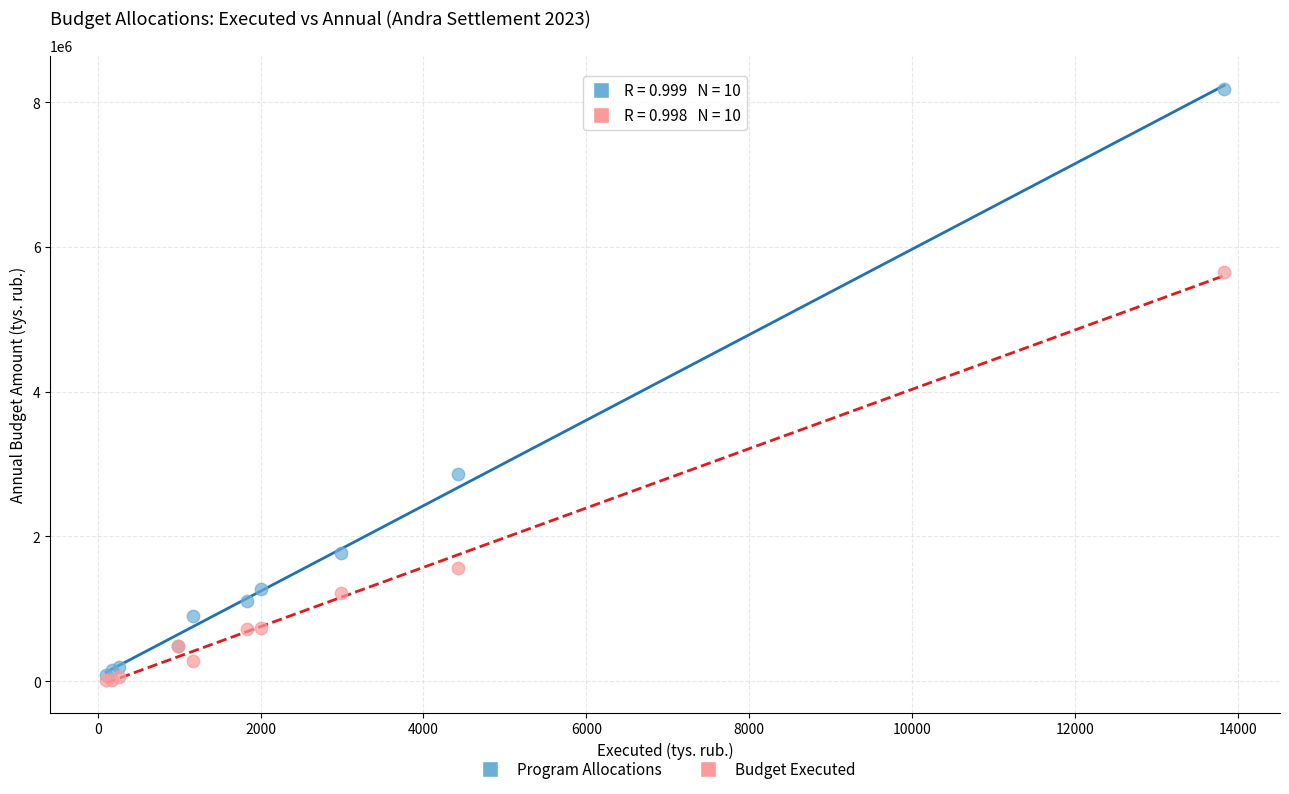

Which series has the largest Y range (max minus min)?

Program Allocations